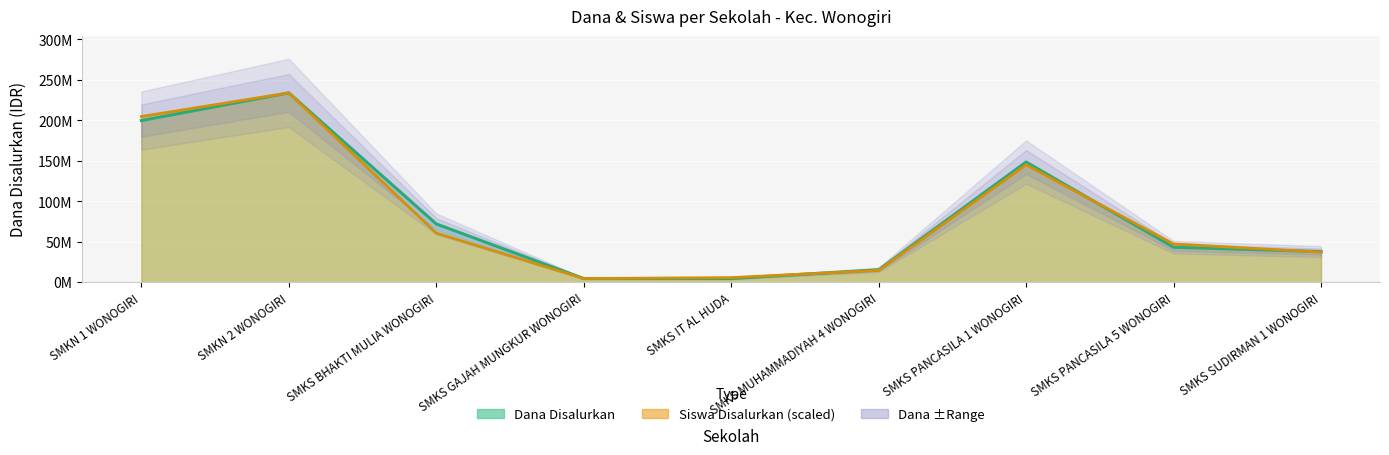

Between SMKN 1 WONOGIRI and SMKN 2 WONOGIRI, which series saw the biggest shift?

Dana Disalurkan